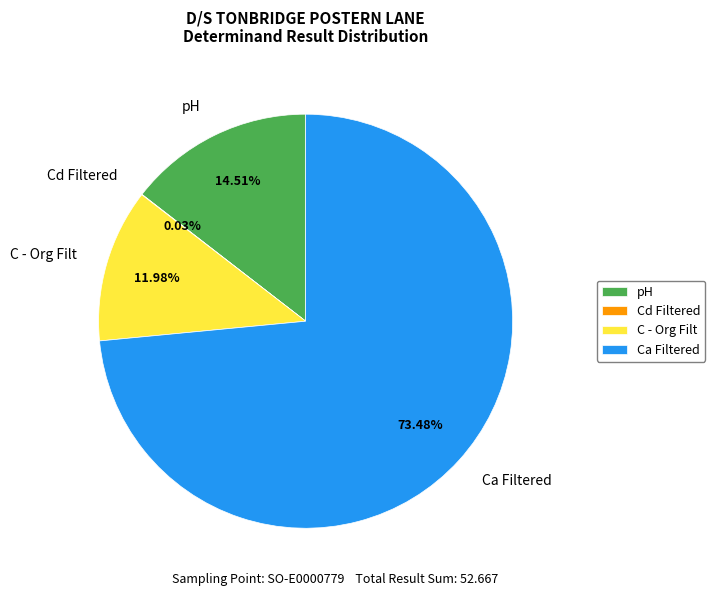

Is the sum of pH and C - Org Filt greater than half?

No